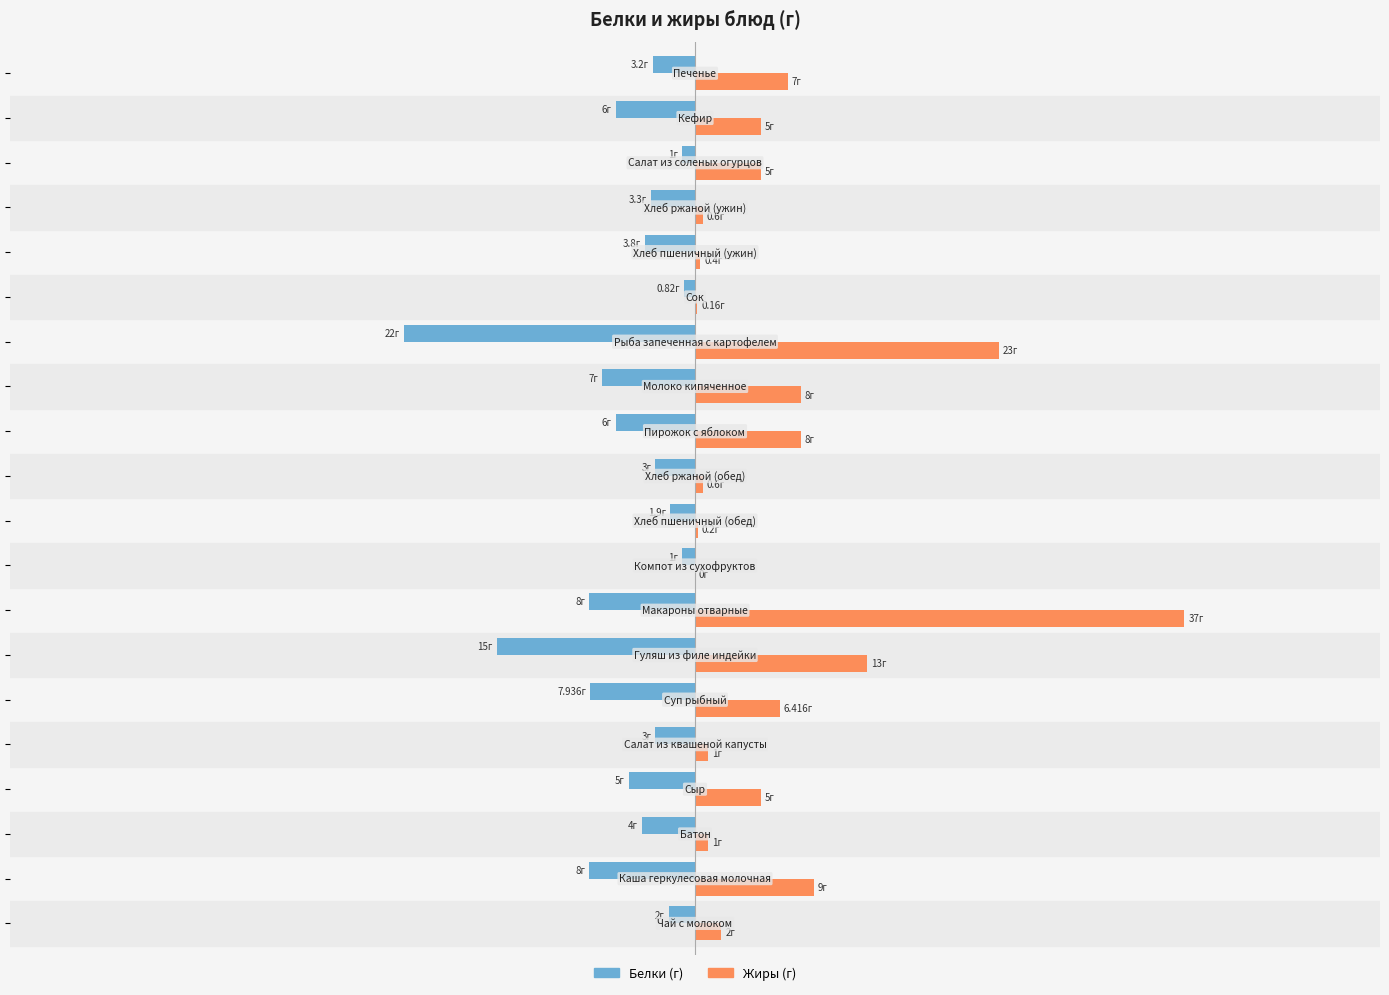

Are the bars grouped side by side (vs. stacked)?

Yes